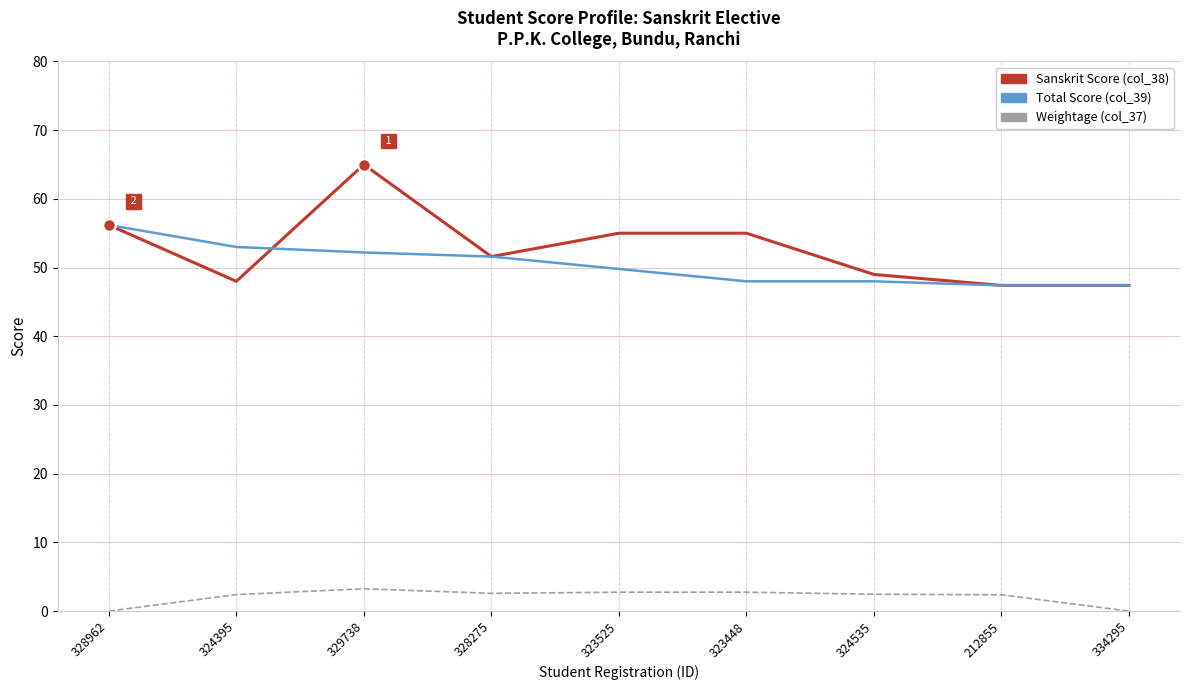

True or false: Total Score (col_39) has more than 1 points higher than both neighbors.

False